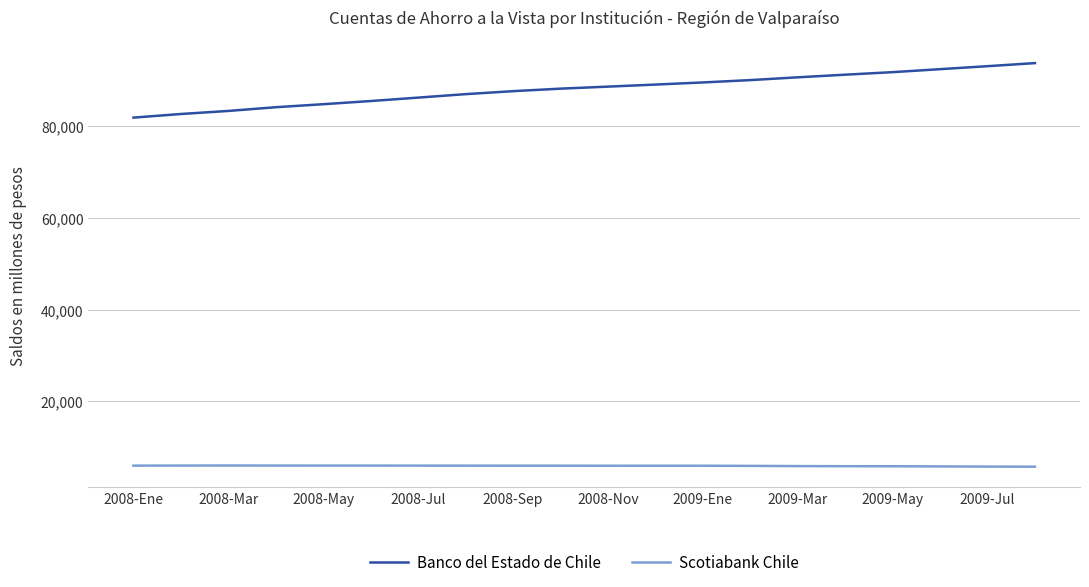

What is the lowest value of the Scotiabank Chile series?

5784